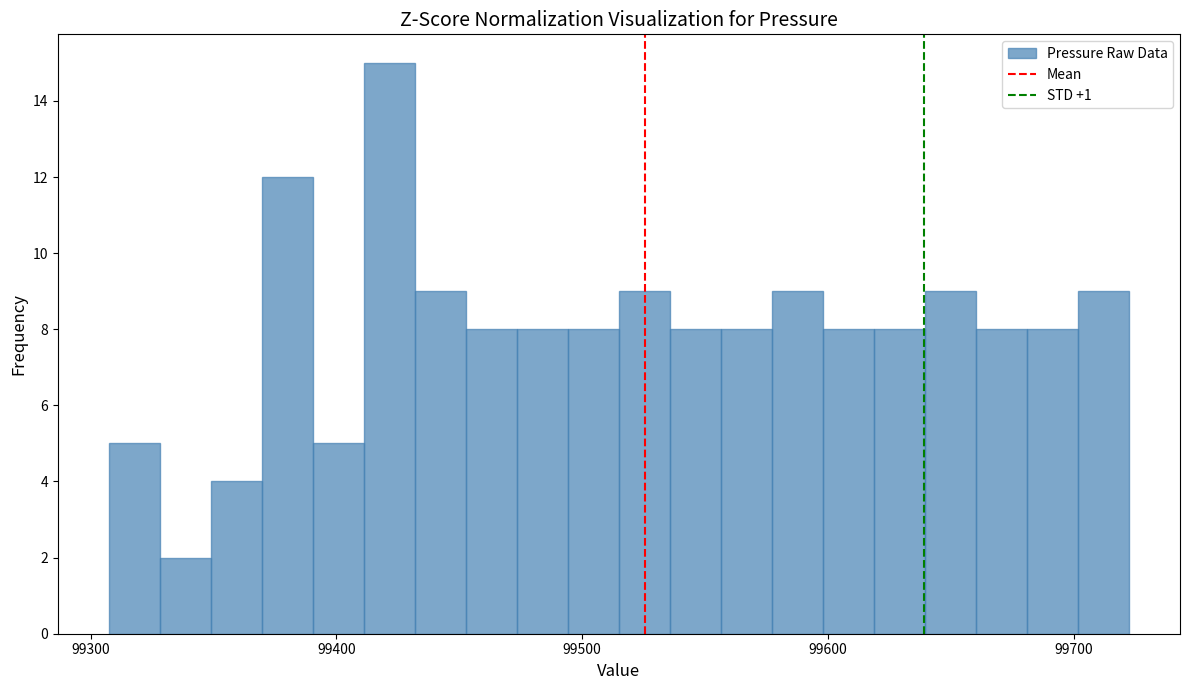

Read against the x-axis, roughly where is the centre of the tallest bar?

99420